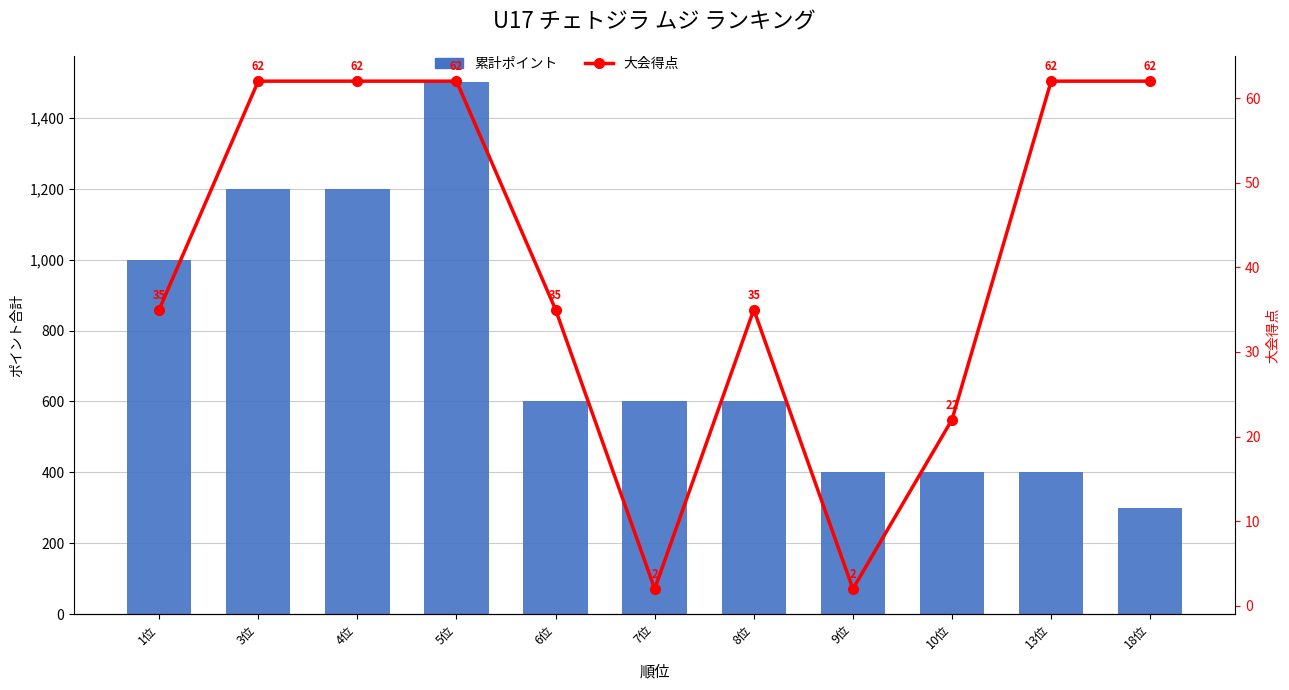

Which series has the widest spread of values?

累計ポイント